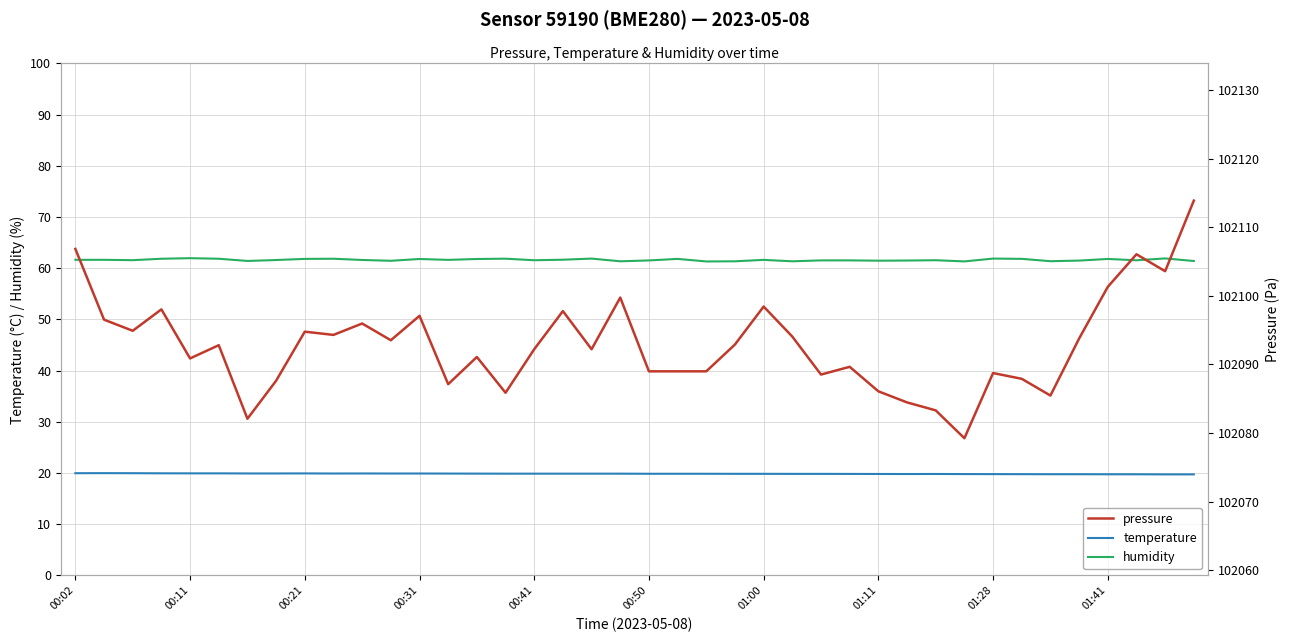

True or false: humidity and temperature intersect in this chart.

False